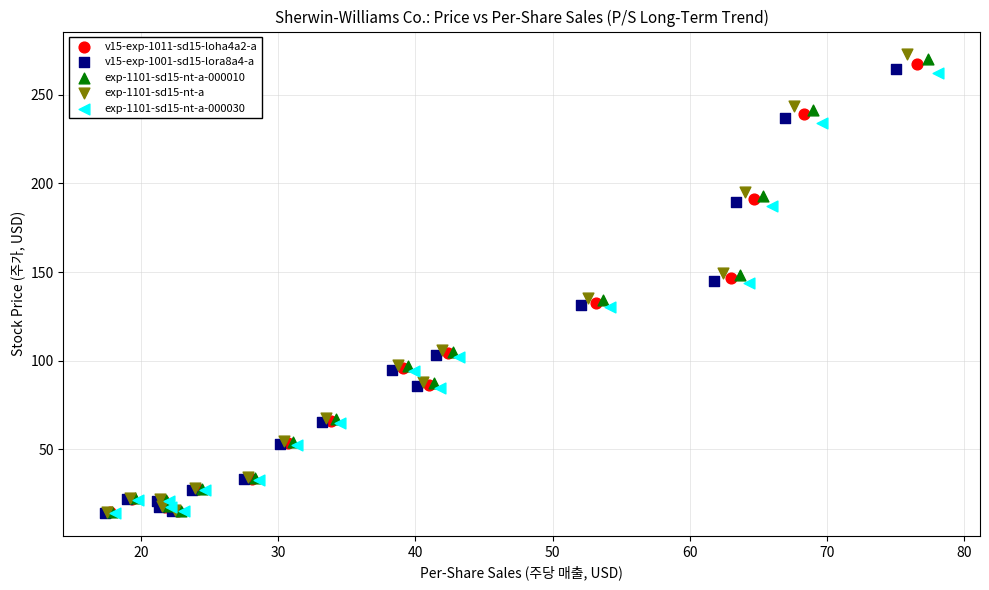

Which series has the largest Y range (max minus min)?

exp-1101-sd15-nt-a